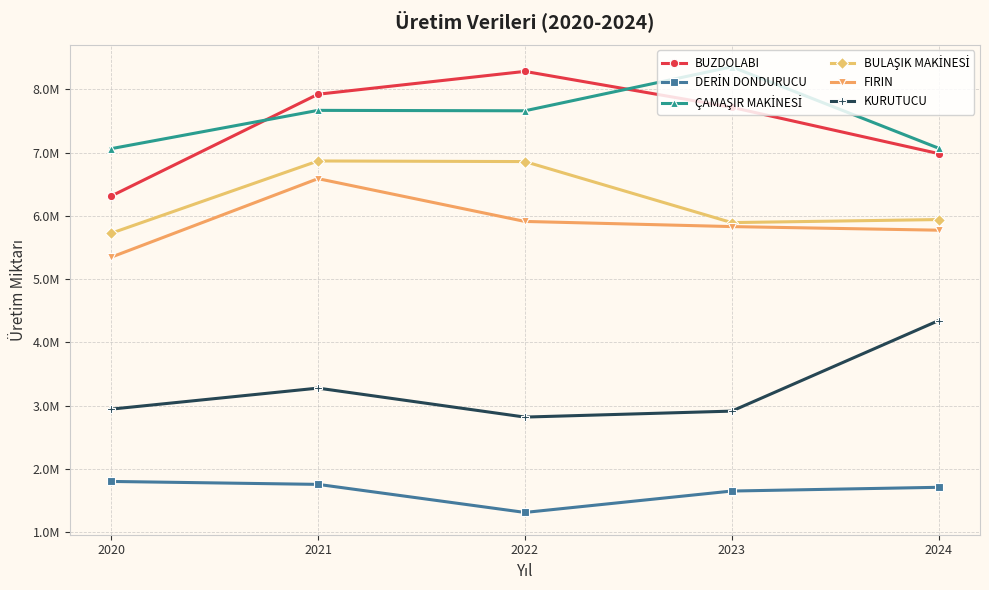

True or false: BULAŞIK MAKİNESİ has more than 0 points higher than both neighbors.

True